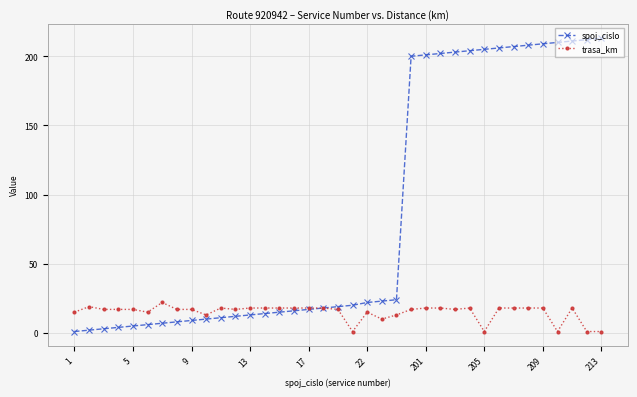

List the series in order of their peak value, lowest first.

trasa_km, spoj_cislo